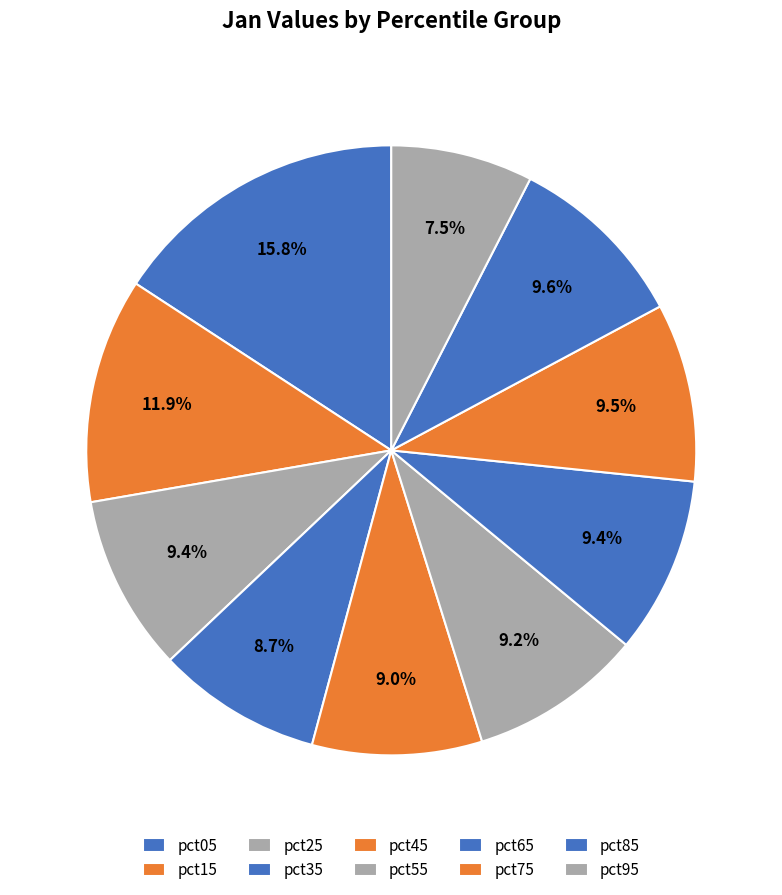

Which slice is the smallest?

pct95